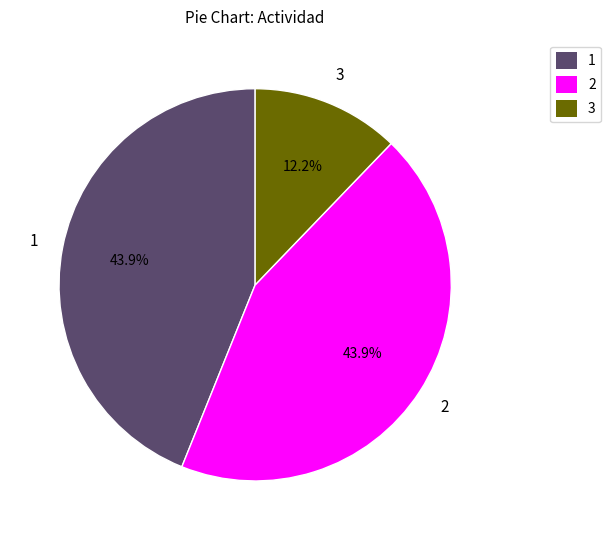

Does 3 account for over 50% of the chart?

No